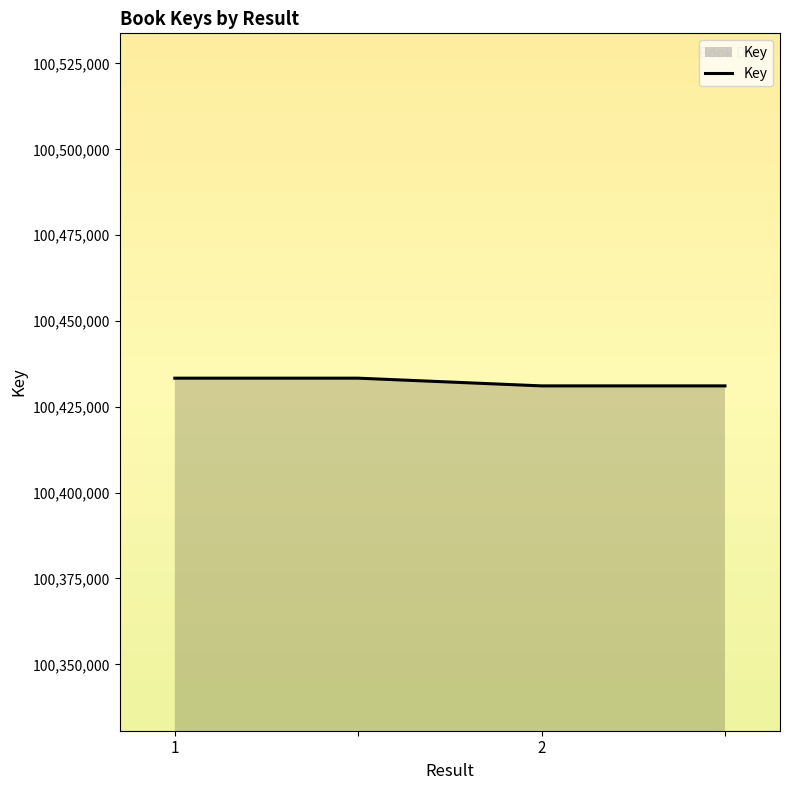

What is the smallest value displayed?

100431096